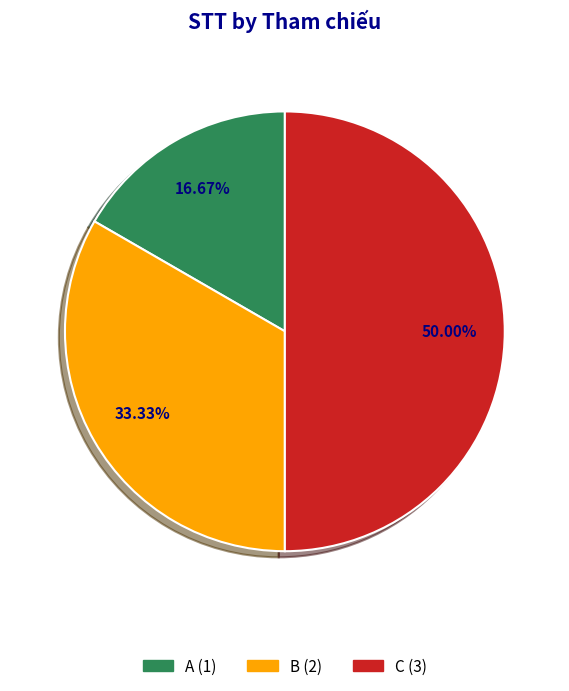

What is the smallest slice in the pie chart?

A